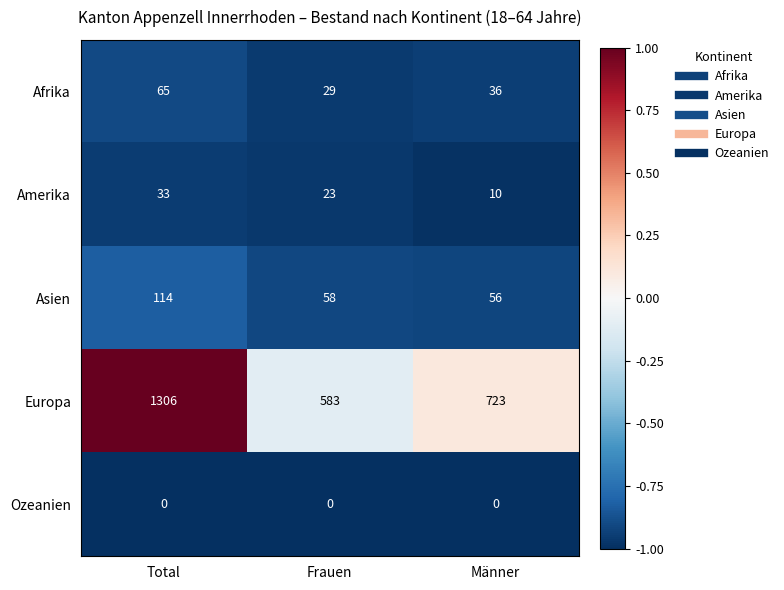

What is the sum of the Europa values at Frauen and Total?

1889